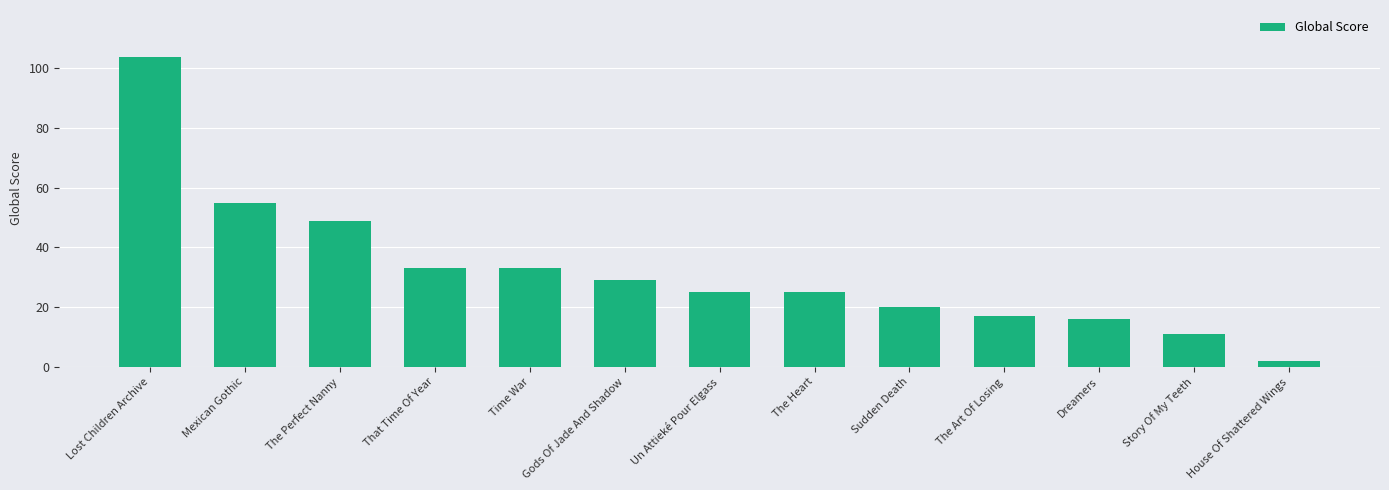

What is the label of the 2nd bar from the right?

Story Of My Teeth